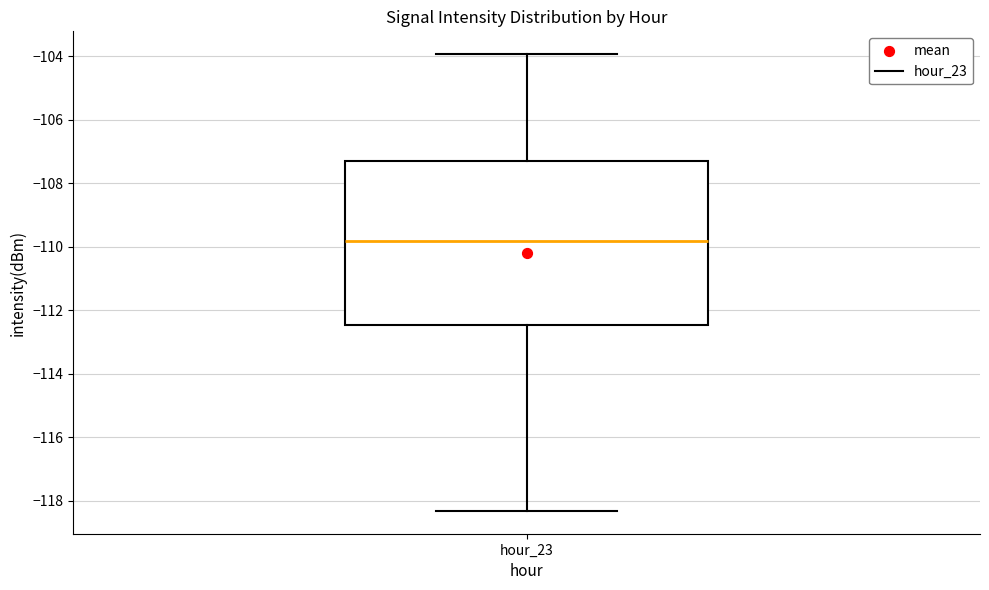

Read this box plot against the y-axis: the position of the median line, the range covered by the box, and the ends of both whiskers. The values are not printed on the chart, so give them approximately, as read against the axis.

median -109.8, box -112.4 to -107.4, whiskers -118.4 to -104.0